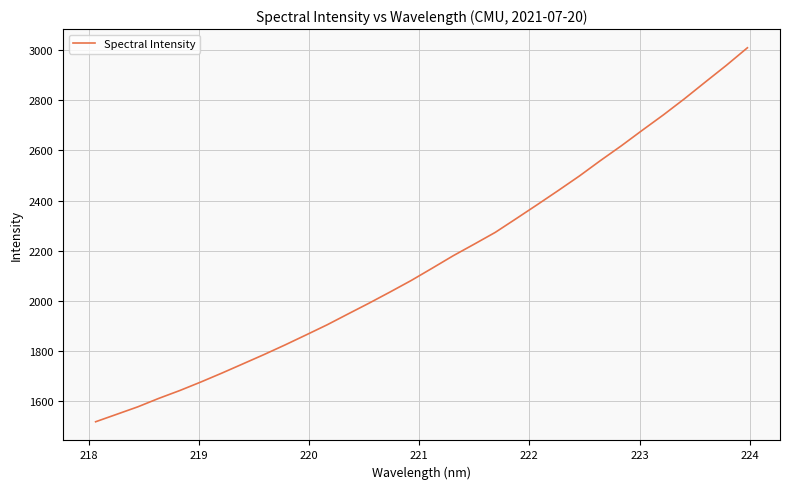

What is the minimum value shown in the chart?

1517.4